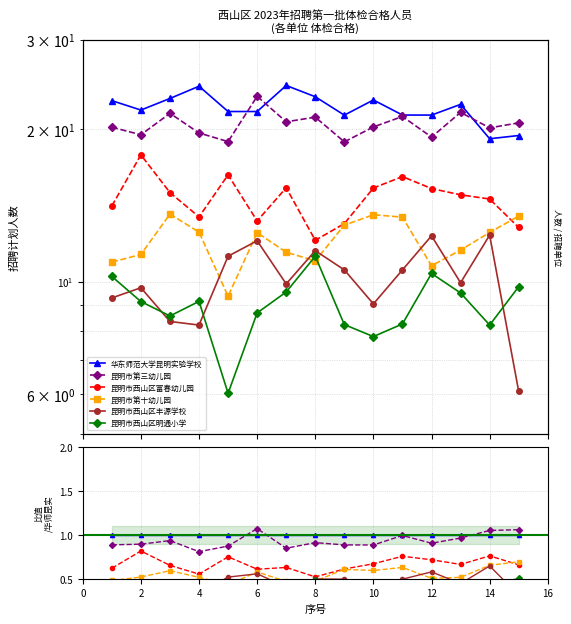

How many lines are shown in the chart?

6